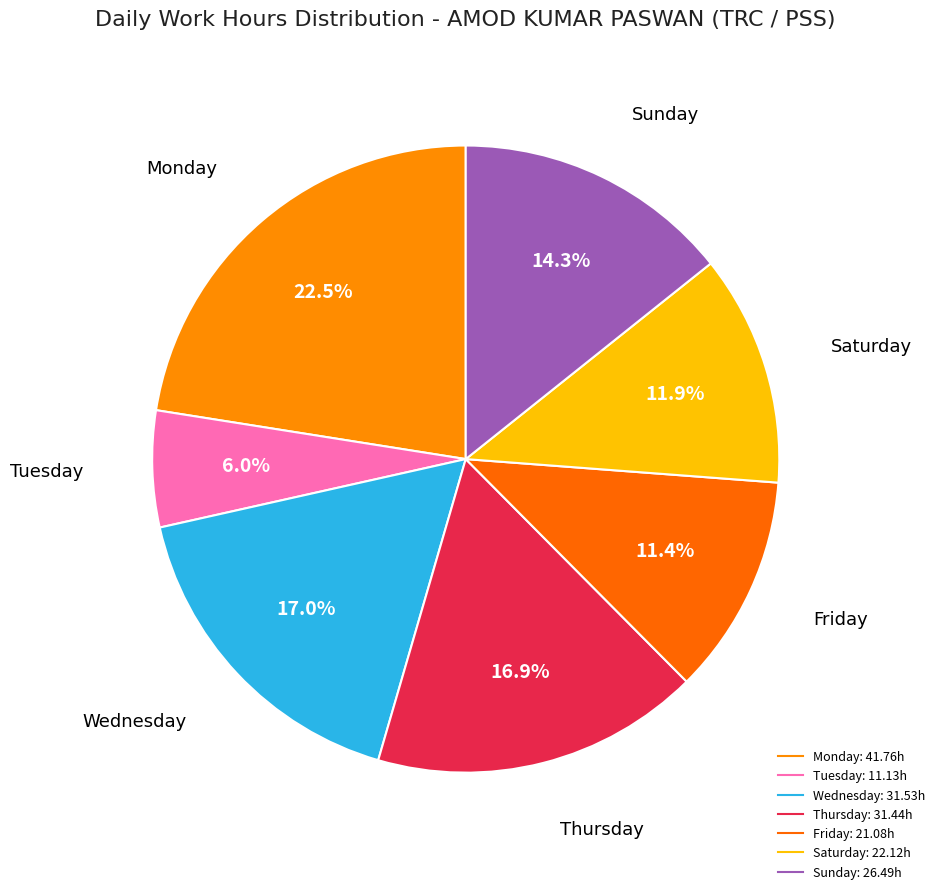

Count the number of slices in the pie.

7